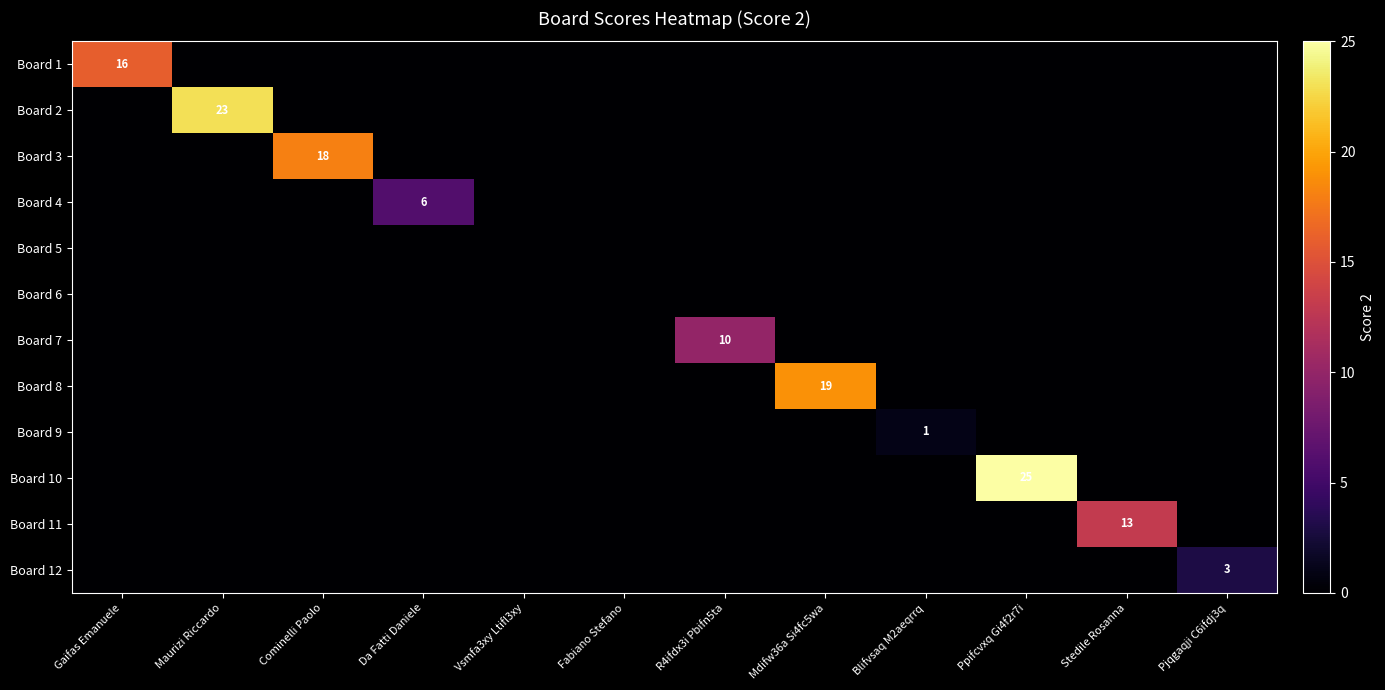

How many positive values does the Board 1 series have?

1